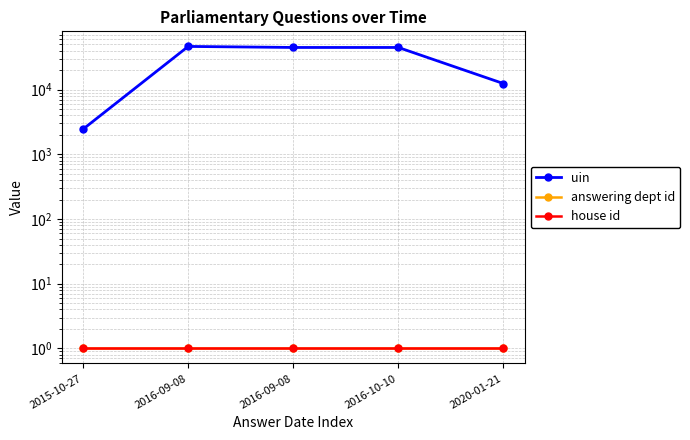

What are all the series names shown in the legend?

uin, answering dept id, house id